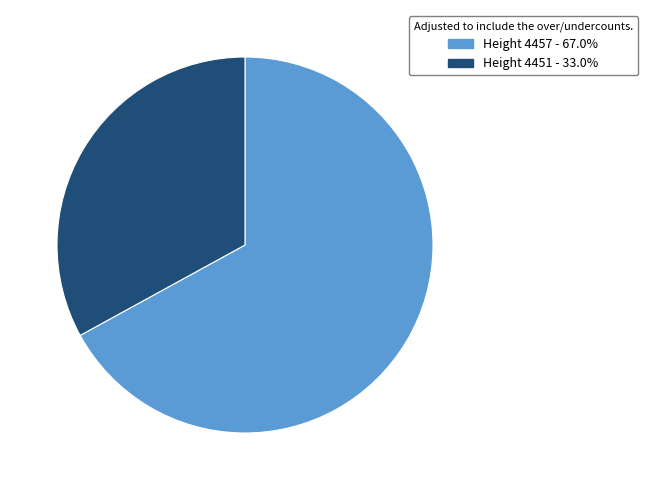

Is there a majority slice in this chart?

Yes